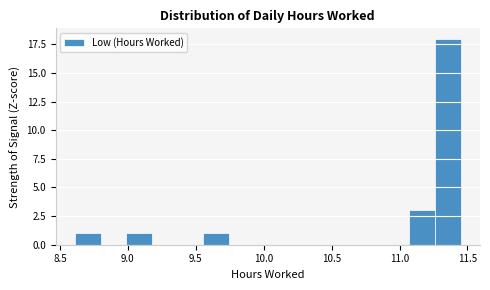

Read against the x-axis, roughly where is the centre of the tallest bar?

11.35